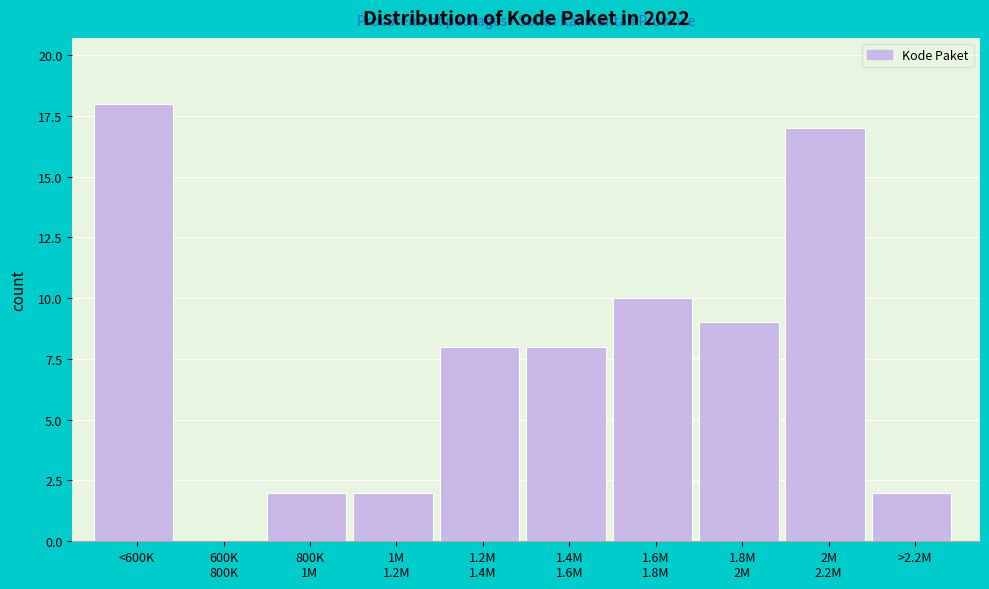

What is the greatest value displayed?

18